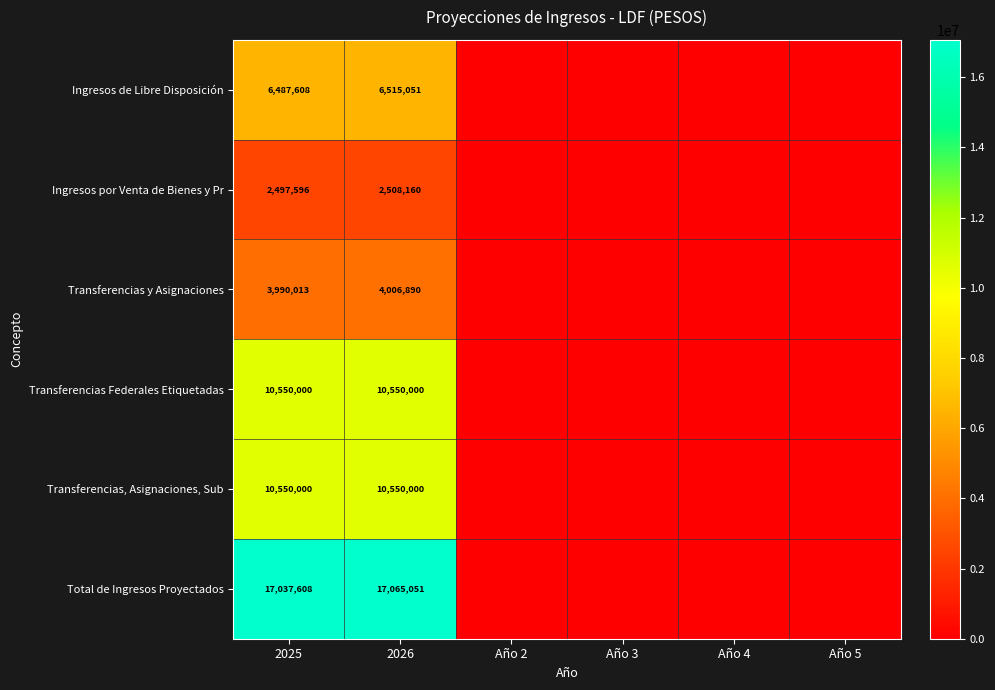

True or false: Transferencias Federales Etiquetadas has a value of 14258624 at 2025.

False